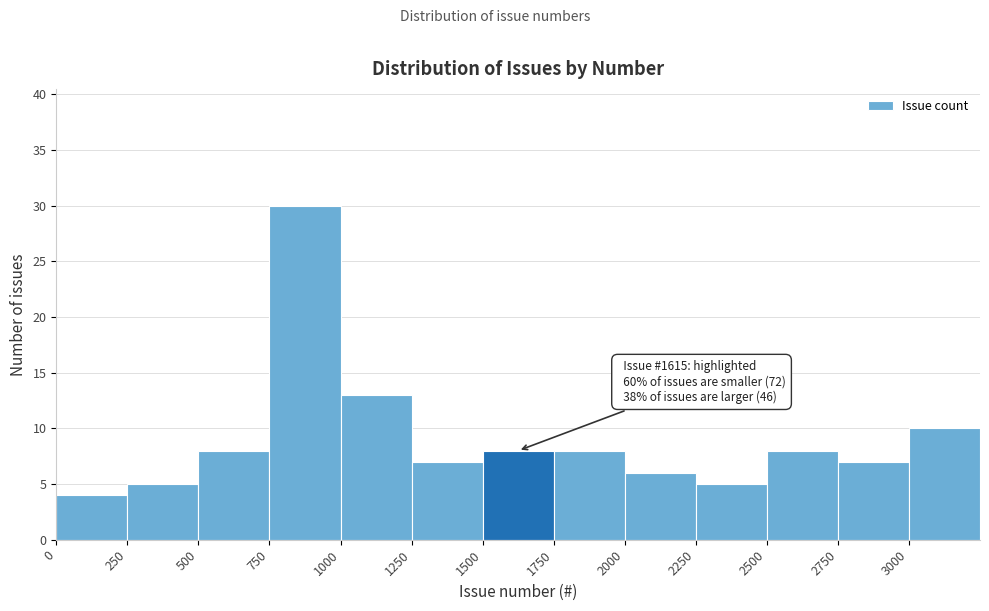

Over which range of the x-axis is the bar tallest?

750 to 1000